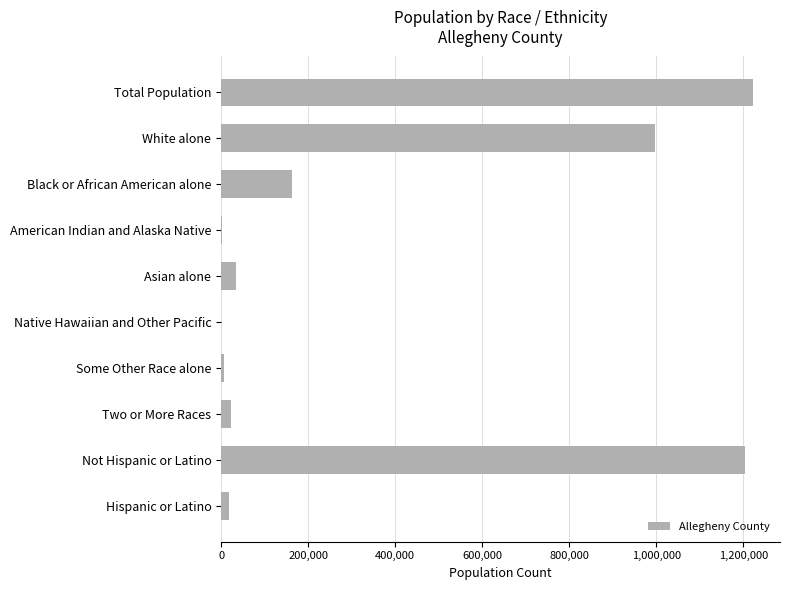

What is the sum of all values?

3670044